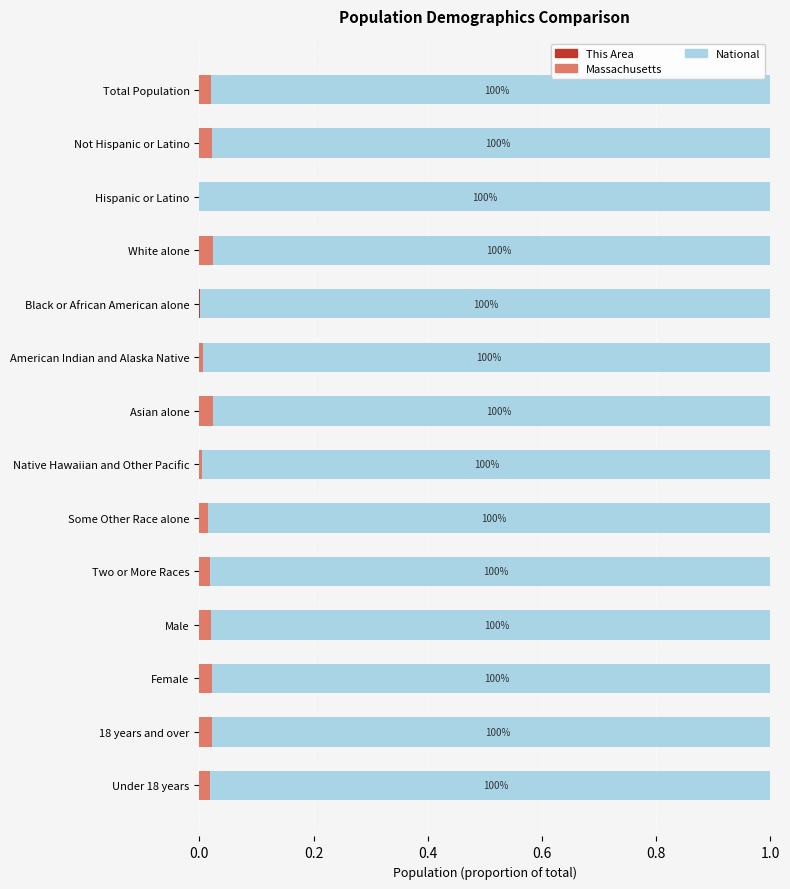

The This Area series shows 0.0 at White alone. True or false?

False